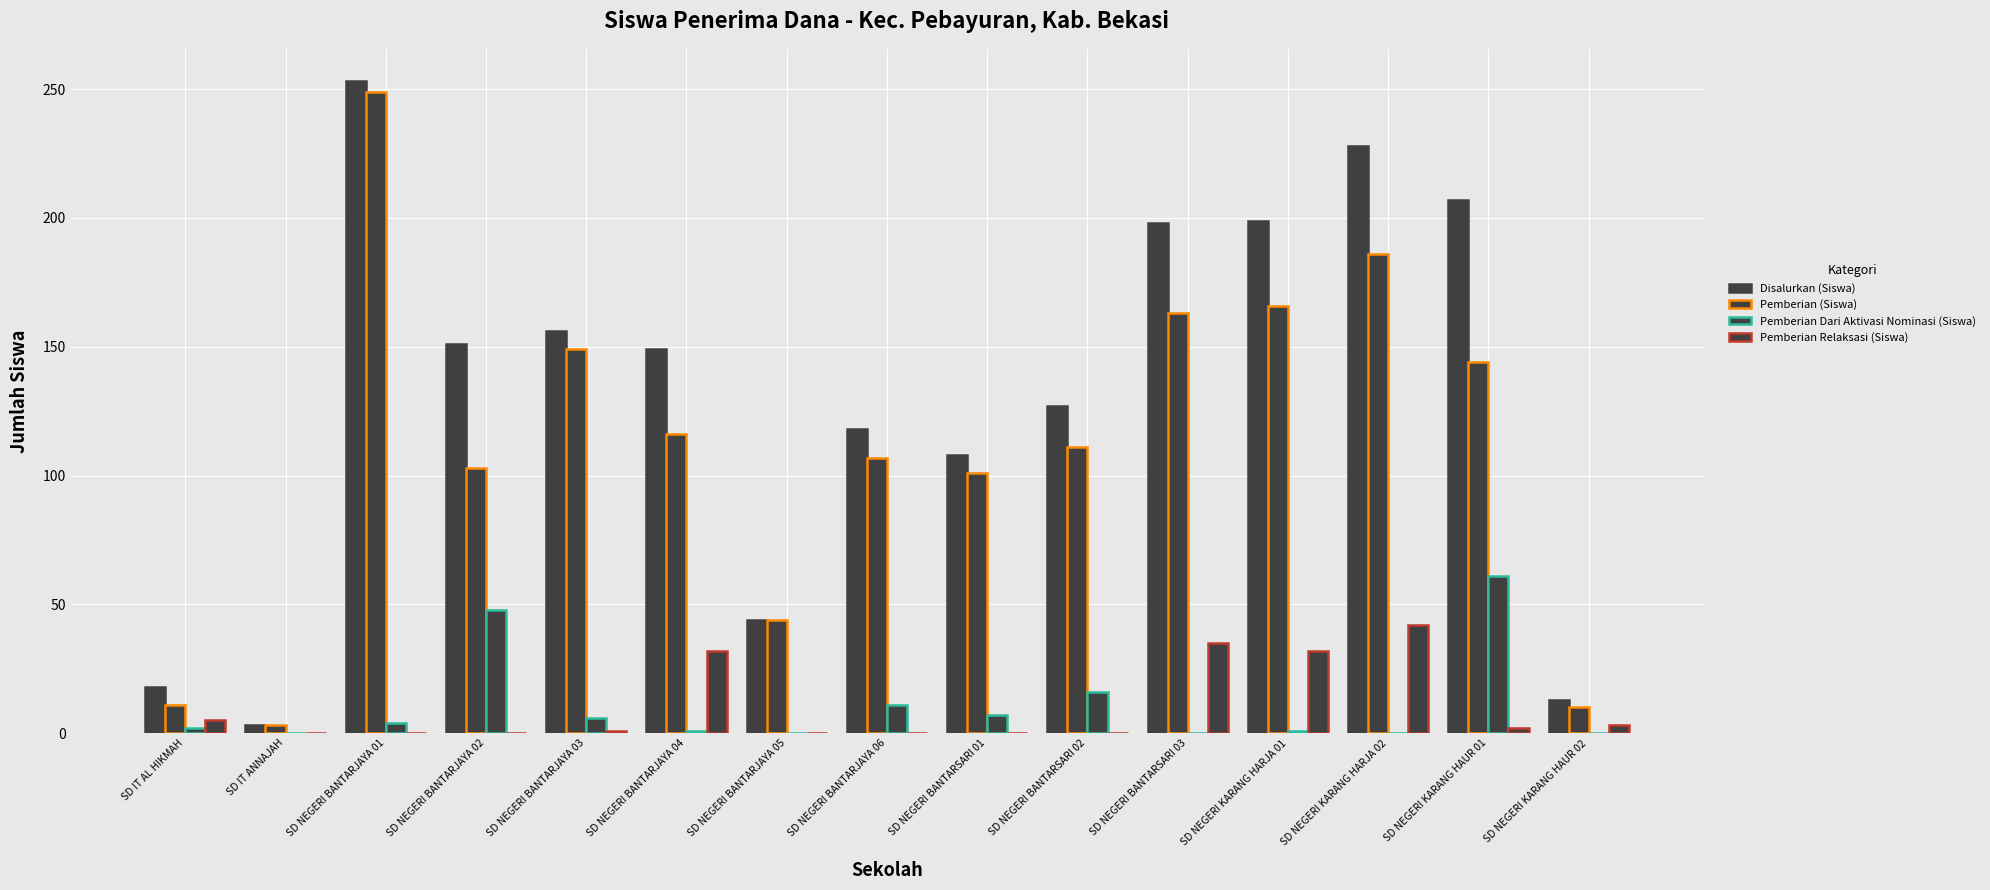

What is the maximum value shown in the chart?

253